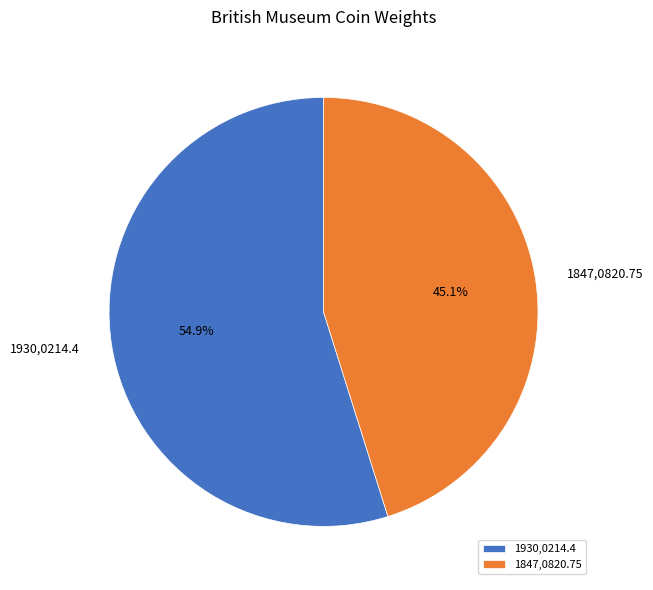

True or false: 1930,0214.4 accounts for 62% of the total.

False